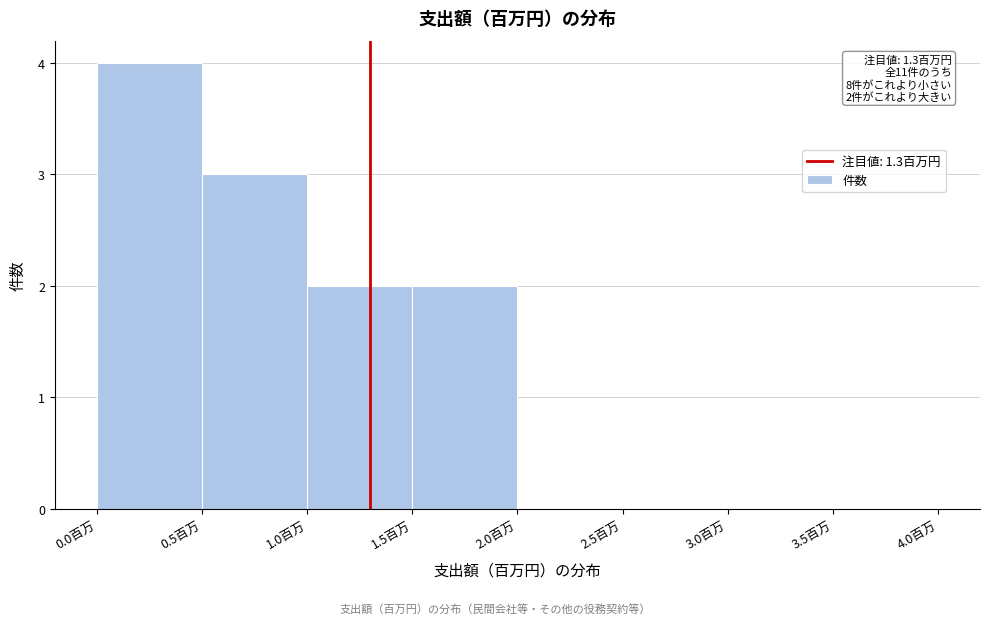

Over which range of the x-axis is the bar tallest?

0.0 to 0.5